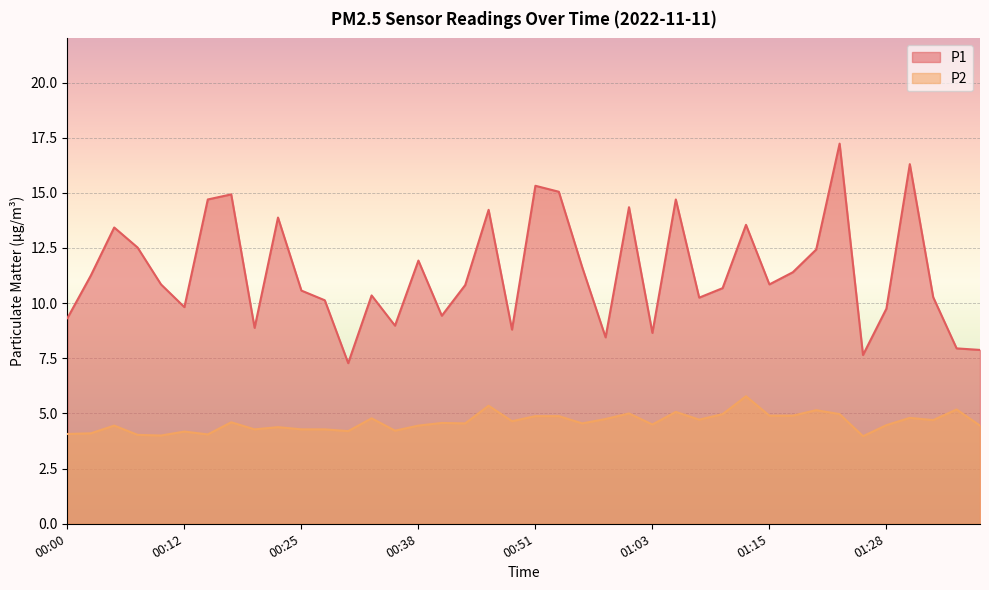

At how many categories does at least one series exceed 14?

9